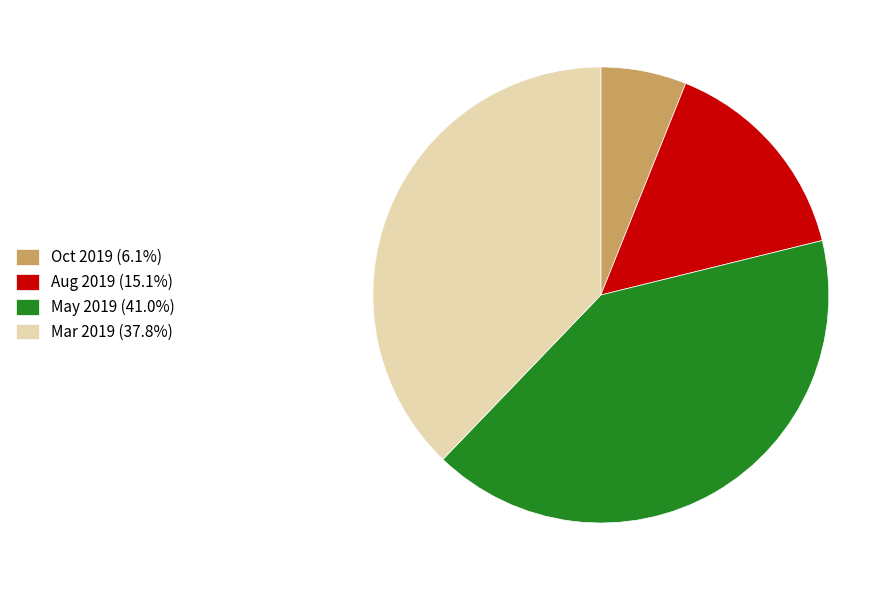

Is the sum of Aug 2019 (15.1%) and Oct 2019 (6.1%) greater than half?

No